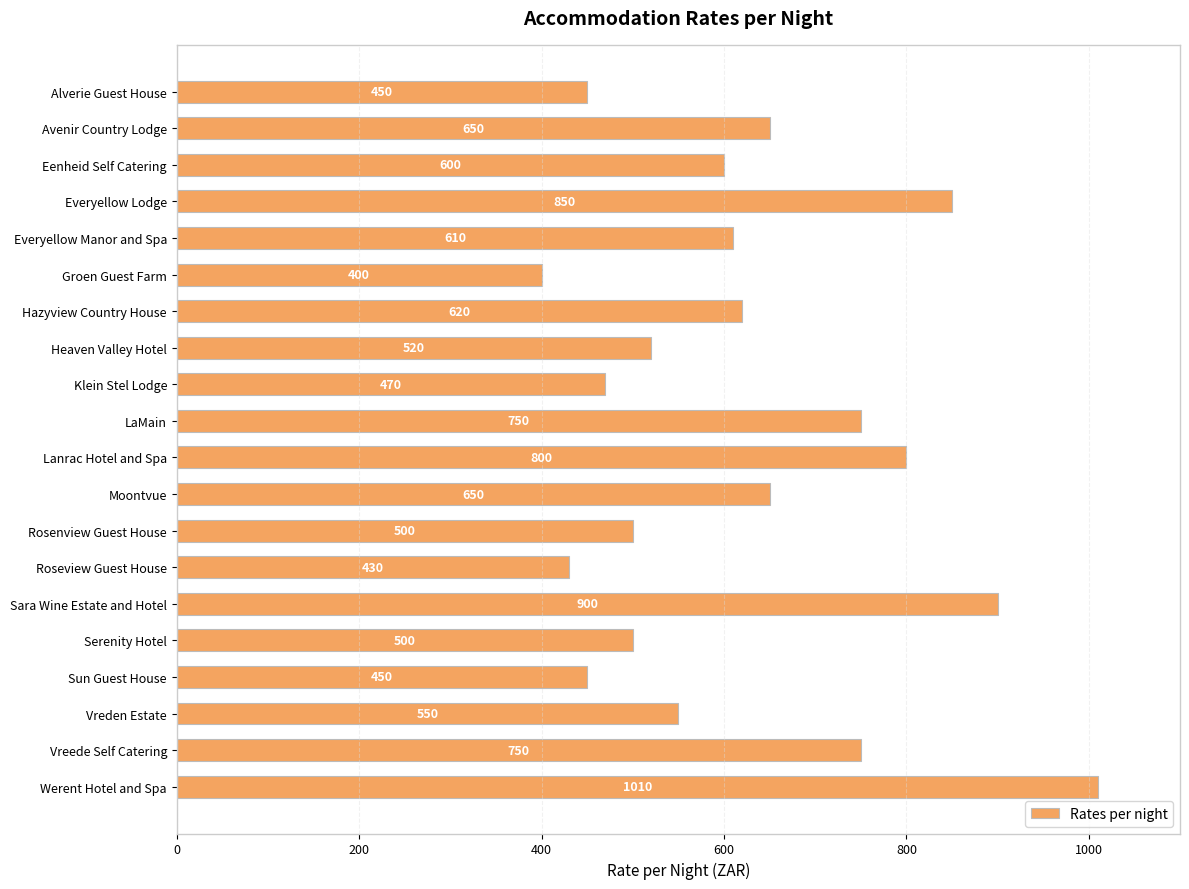

What position from the top is Heaven Valley Hotel?

8